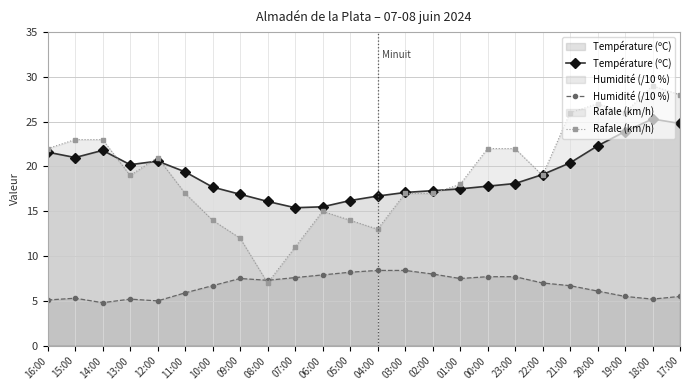

Reading left to right, what are all the values shown in this chart?

Température (ºC): 16:00=21.6	15:00=21.0	14:00=21.8	13:00=20.2	12:00=20.6	11:00=19.4	10:00=17.7	09:00=16.9	08:00=16.1	07:00=15.4	06:00=15.5	05:00=16.2	04:00=16.7	03:00=17.1	02:00=17.3	01:00=17.5	00:00=17.8	23:00=18.1	22:00=19.1	21:00=20.4	20:00=22.3	19:00=23.9	18:00=25.3	17:00=24.8
Humidité (/10 %): 16:00=5.1	15:00=5.3	14:00=4.8	13:00=5.2	12:00=5.0	11:00=5.9	10:00=6.7	09:00=7.5	08:00=7.3	07:00=7.6	06:00=7.9	05:00=8.2	04:00=8.4	03:00=8.4	02:00=8.0	01:00=7.5	00:00=7.7	23:00=7.7	22:00=7.0	21:00=6.7	20:00=6.1	19:00=5.5	18:00=5.2	17:00=5.5
Rafale (km/h): 16:00=22.0	15:00=23.0	14:00=23.0	13:00=19.0	12:00=21.0	11:00=17.0	10:00=14.0	09:00=12.0	08:00=7.0	07:00=11.0	06:00=15.0	05:00=14.0	04:00=13.0	03:00=17.0	02:00=17.0	01:00=18.0	00:00=22.0	23:00=22.0	22:00=19.0	21:00=26.0	20:00=27.0	19:00=26.0	18:00=29.0	17:00=28.0